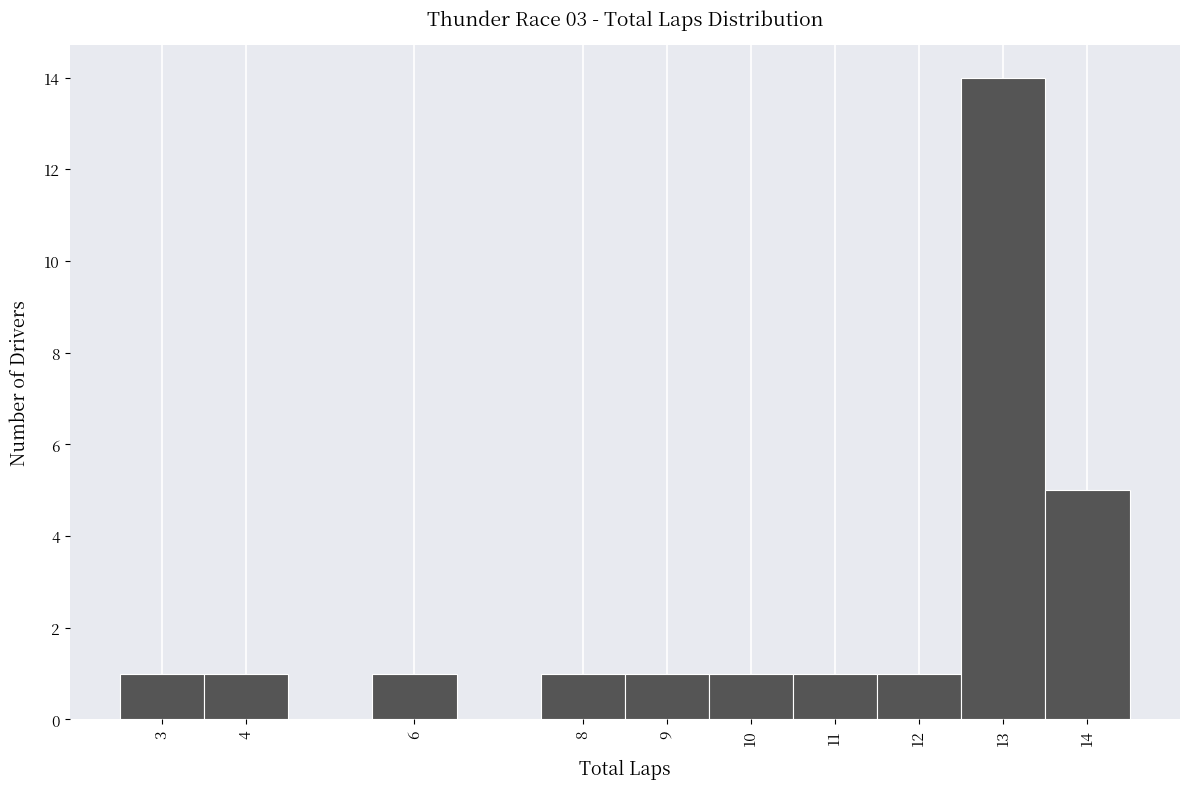

What is the height of the bar covering 13.5 to 14.5 on the x-axis? The values are not printed on the chart, so give them approximately, as read against the axis.

5